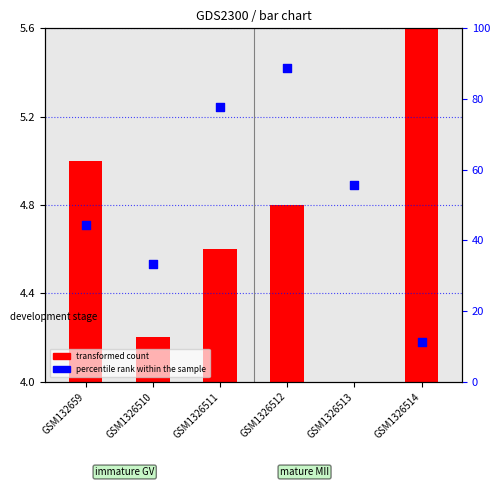

What is the change in value from GSM1326510 to GSM1326511?

+44.4